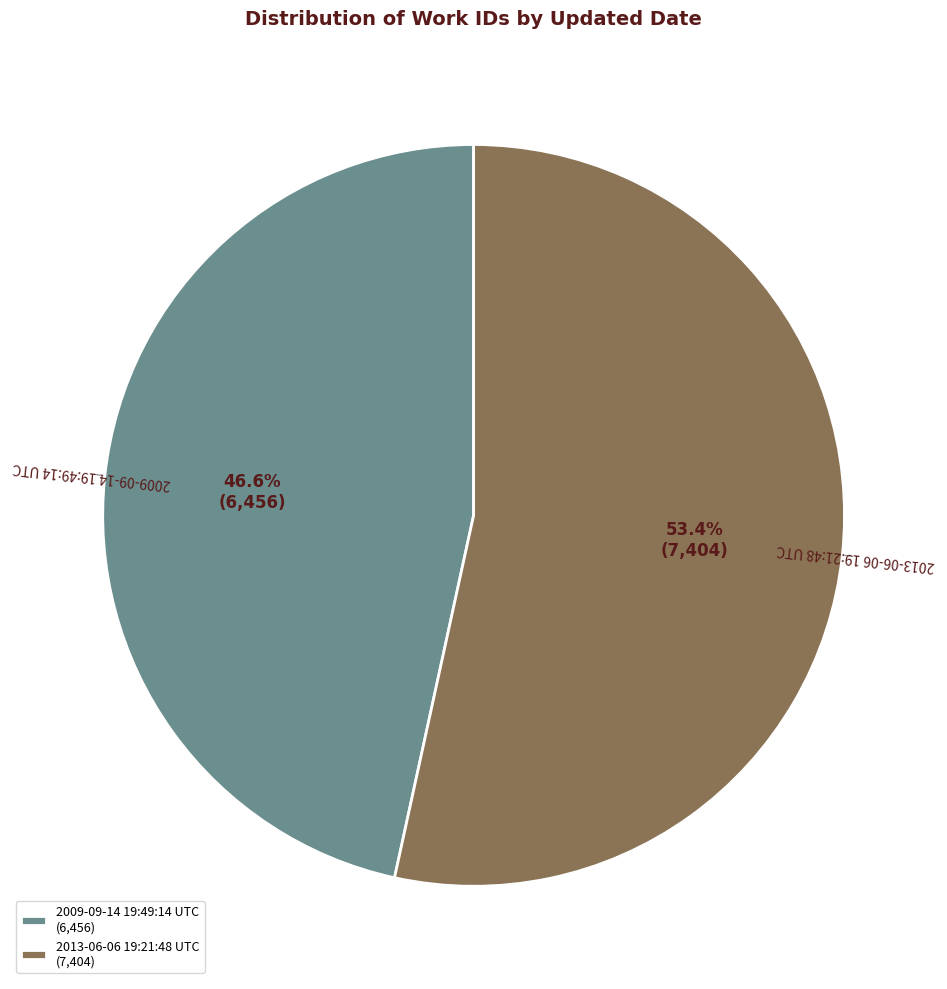

How many slices are in this pie chart?

2